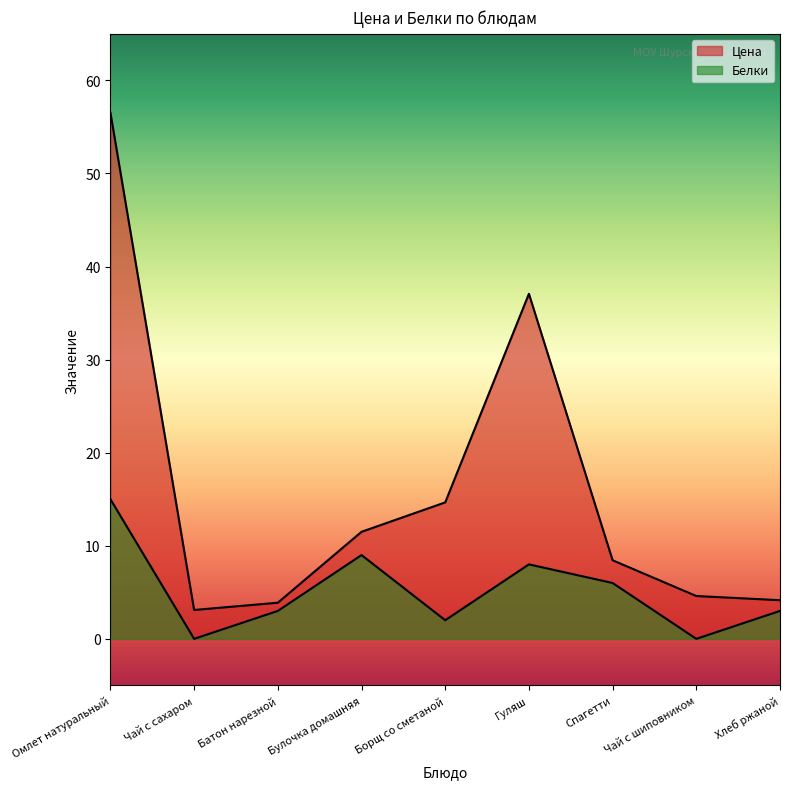

What value does the Цена series have at Чай с сахаром?

3.1